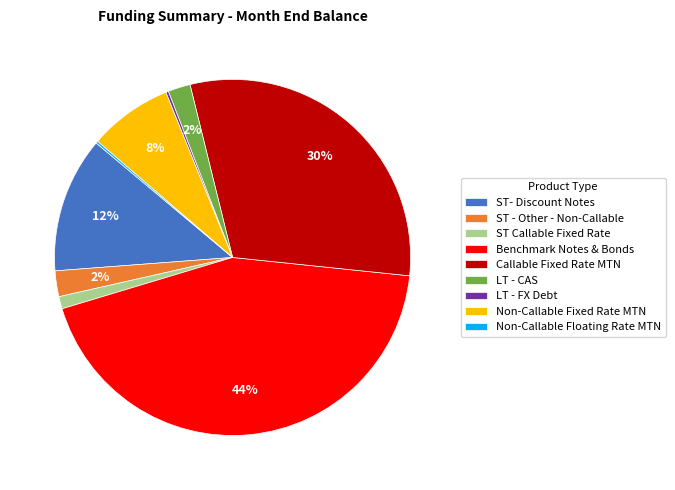

To the nearest percent, what percentage of the pie is LT - CAS?

2%